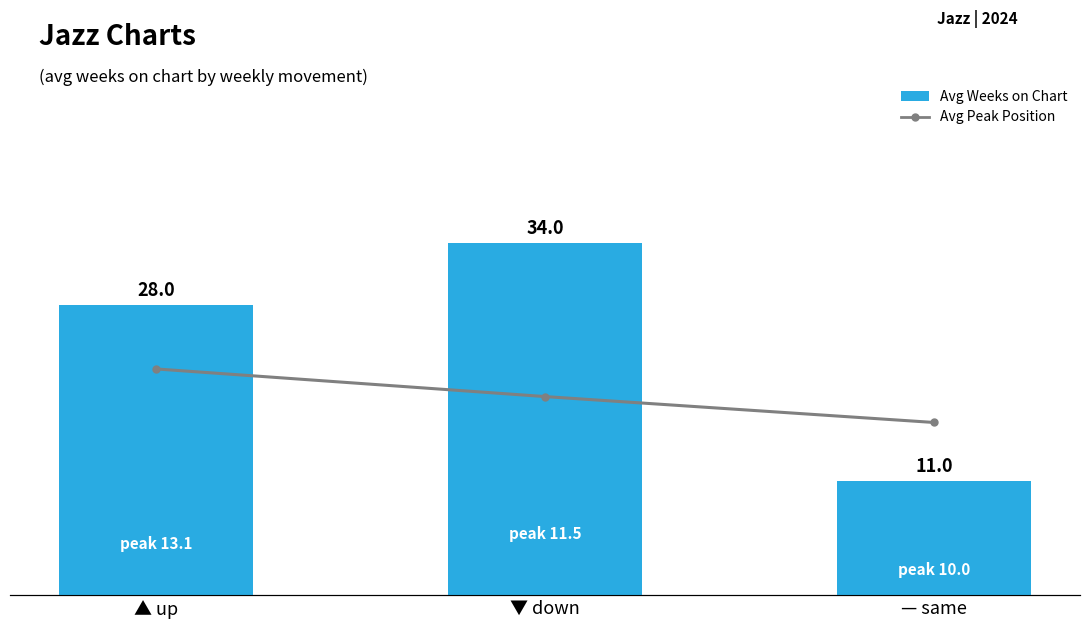

Is the value of Avg Peak Position at ▲ up greater than the value of Avg Weeks on Chart at ▲ up?

No